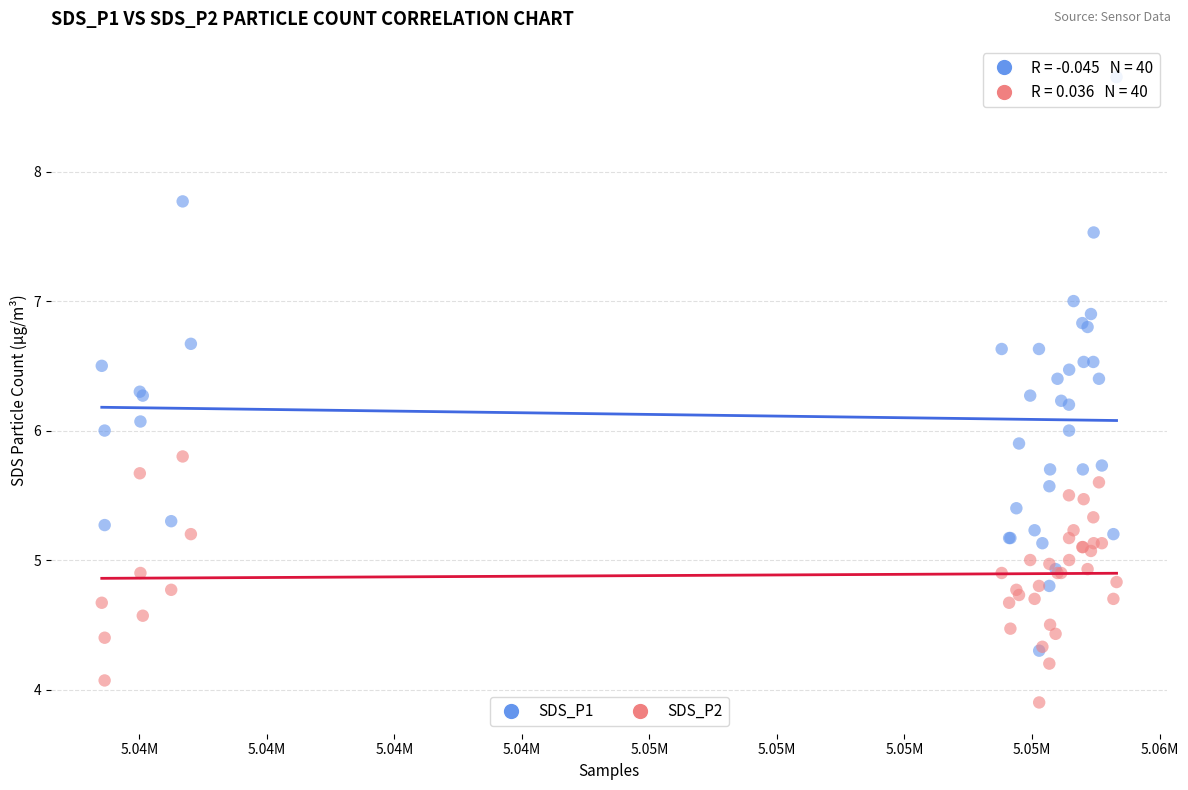

What are all the series names shown in the legend?

SDS_P1, SDS_P2